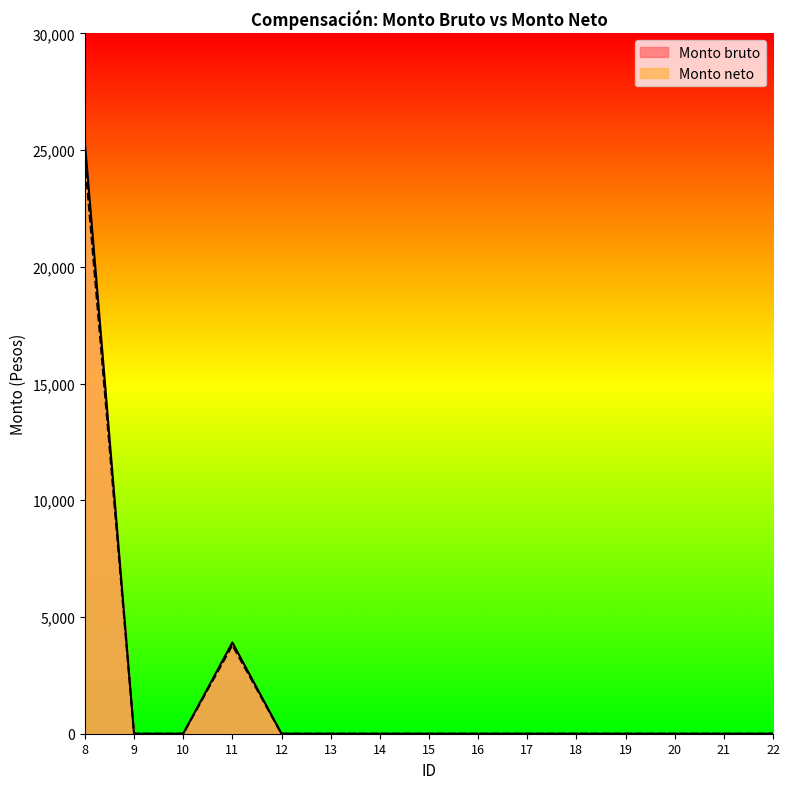

What is the difference between the Monto bruto values at 11 and 15?

3910.0